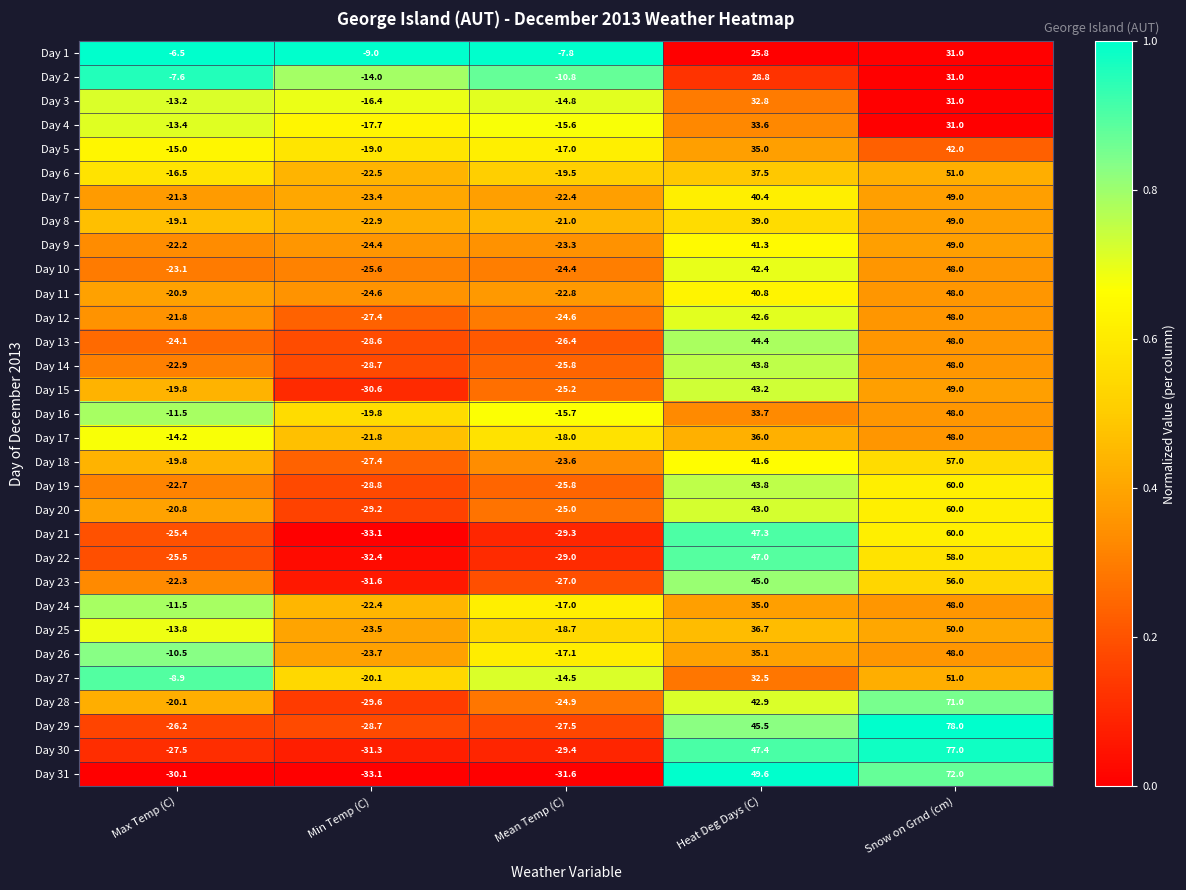

True or false: Day 10 has a value of -24.4 at Mean Temp (C).

True